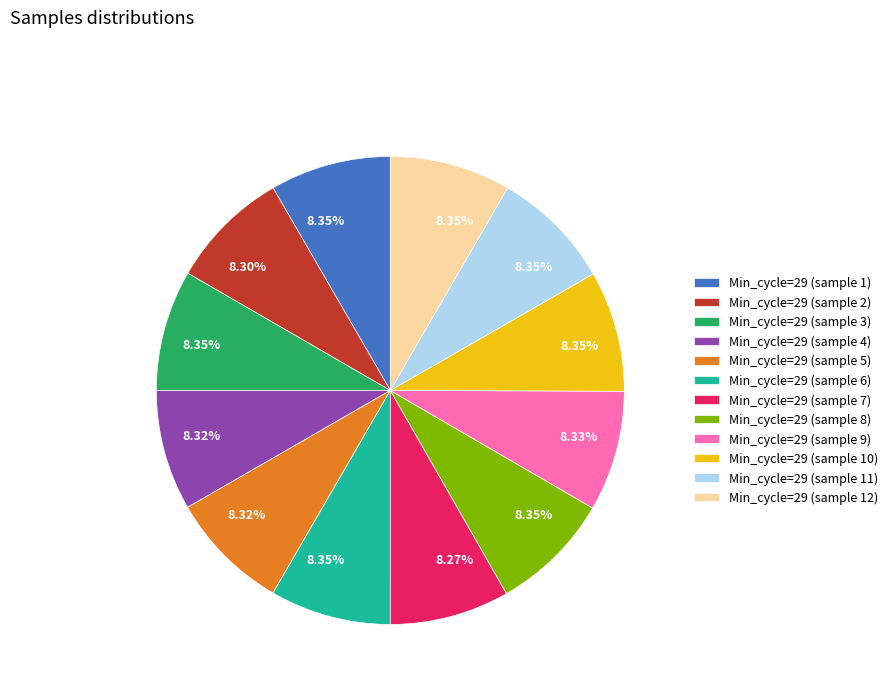

Does Min_cycle=29 (sample 9) account for over 50% of the chart?

No